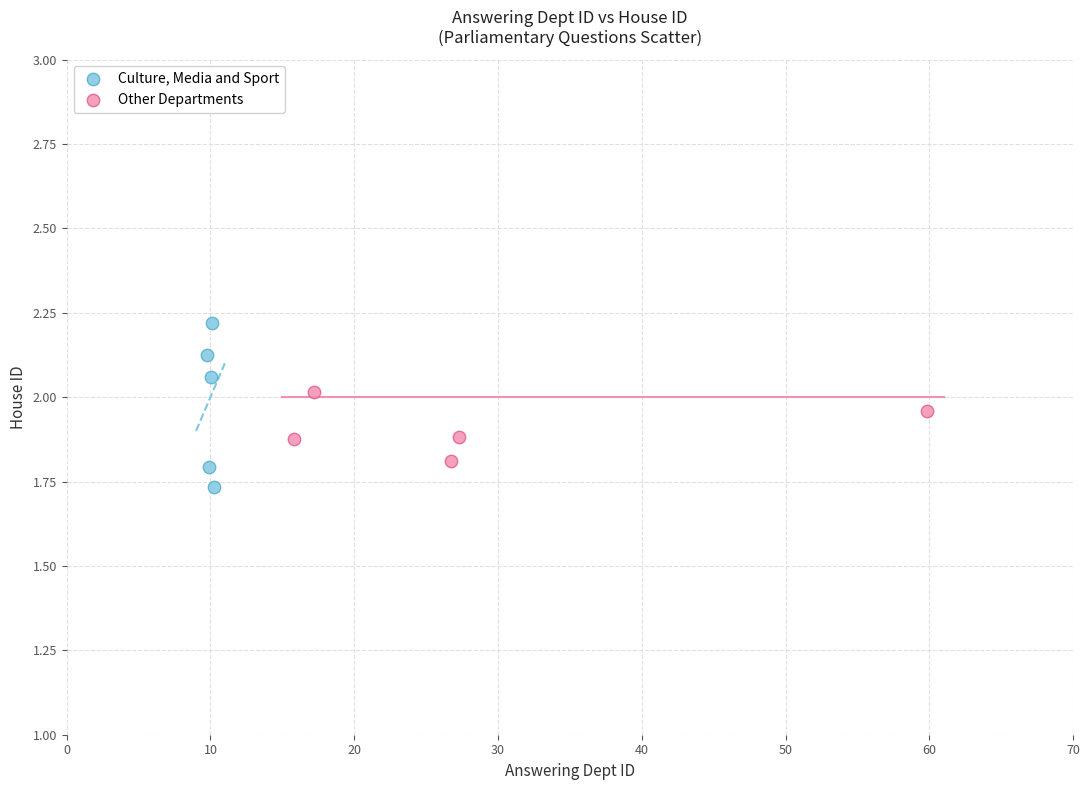

Which series contains the lowest Y value?

Culture, Media and Sport